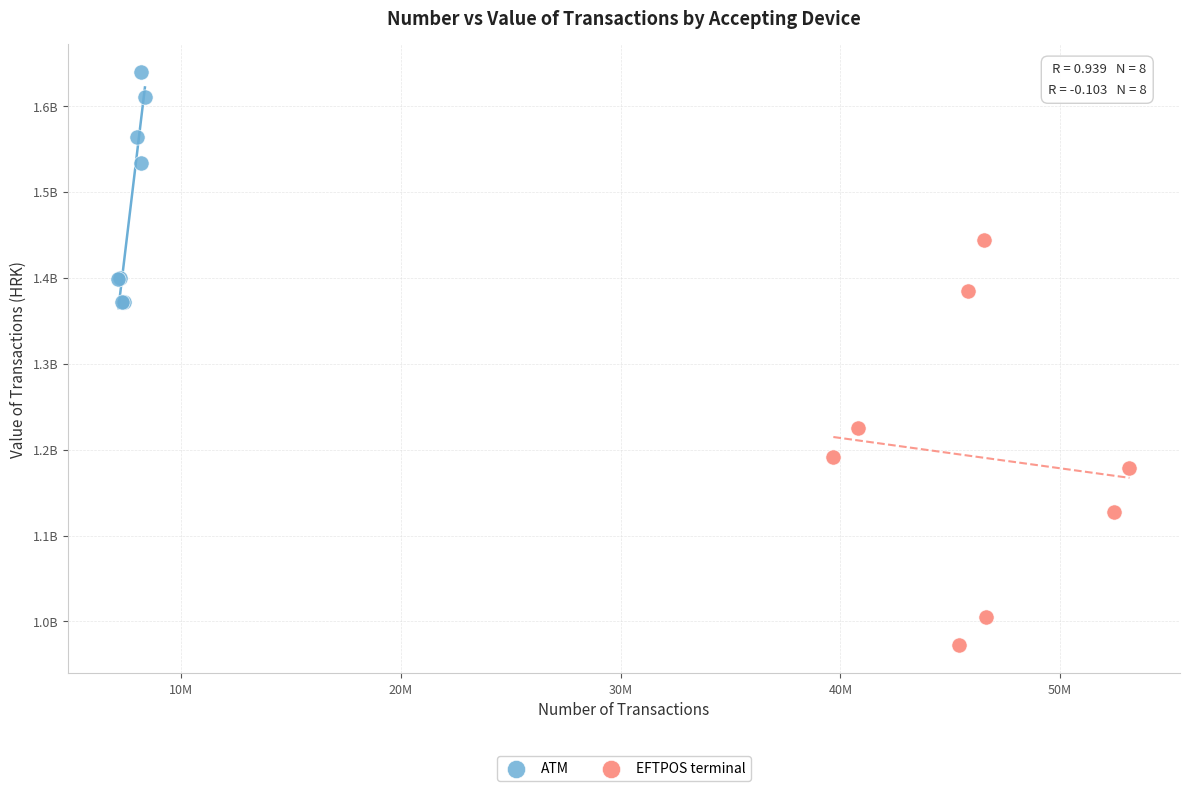

What are all the series names shown in the legend?

ATM, EFTPOS terminal